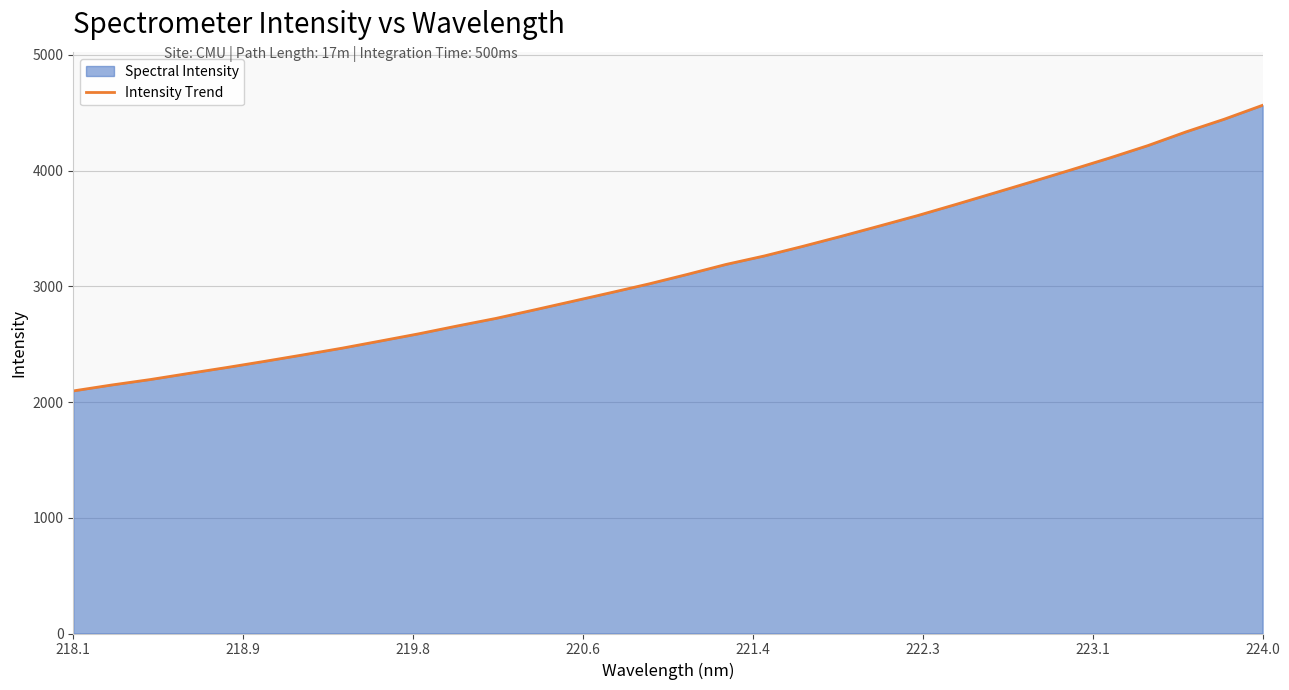

How many lines are shown in the chart?

1